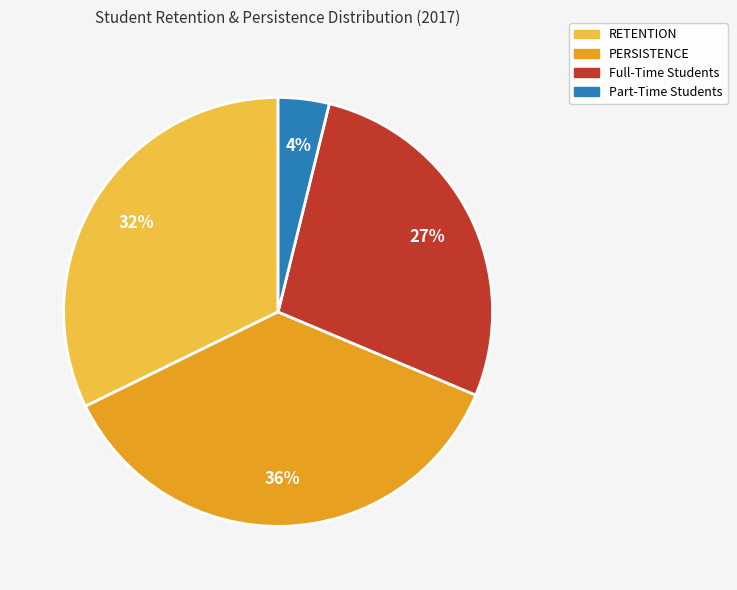

Do RETENTION and PERSISTENCE together represent more than half of the pie?

Yes